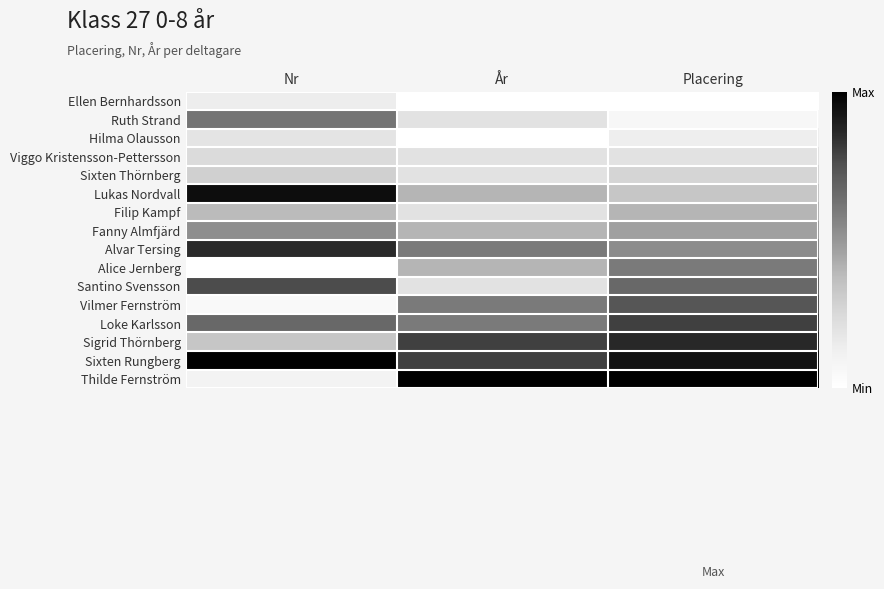

Which series has the largest range (max minus min)?

Thilde Fernström